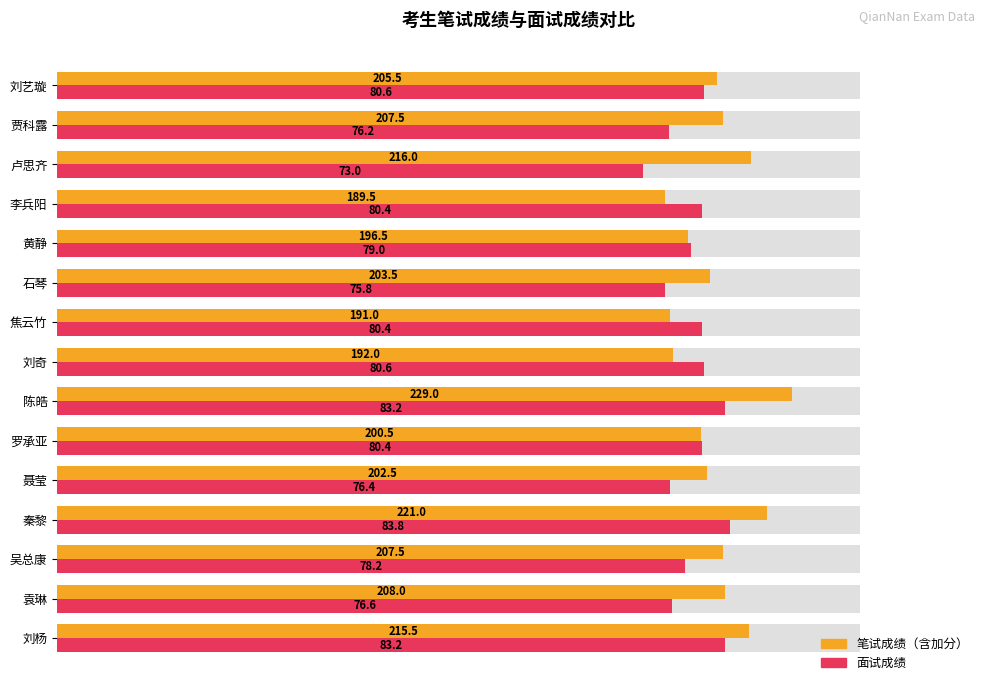

What is the approximate value of 面试成绩 at 刘杨?

83.2